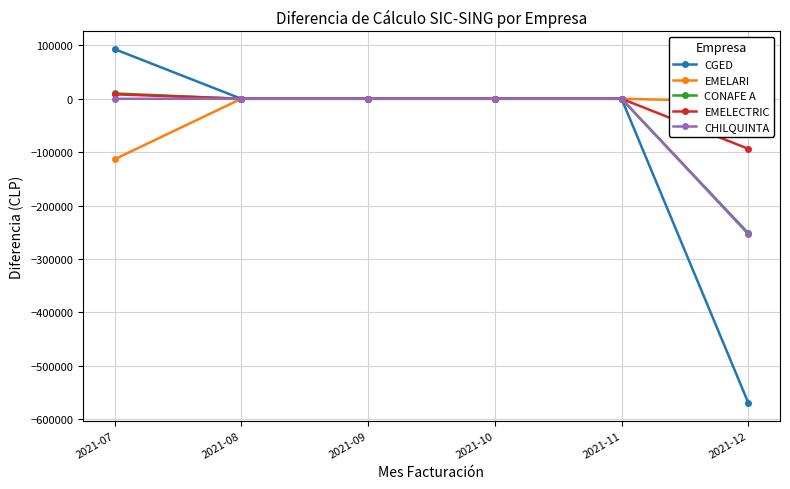

Which series has the largest range (max minus min)?

CGED